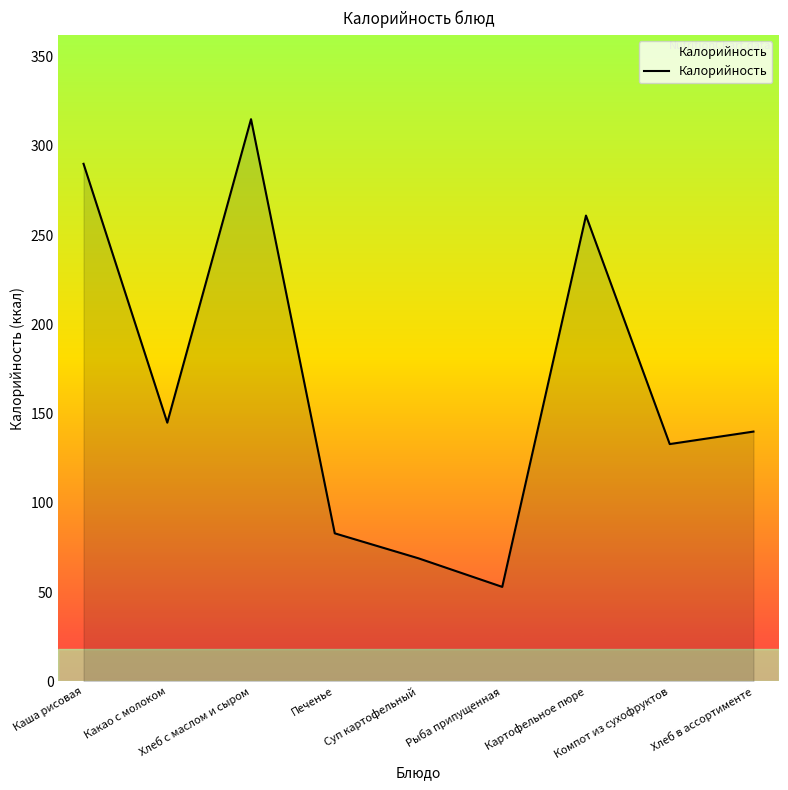

Reading left to right, list all the values displayed in this chart.

290	145	315	83	69	53	261	133	140